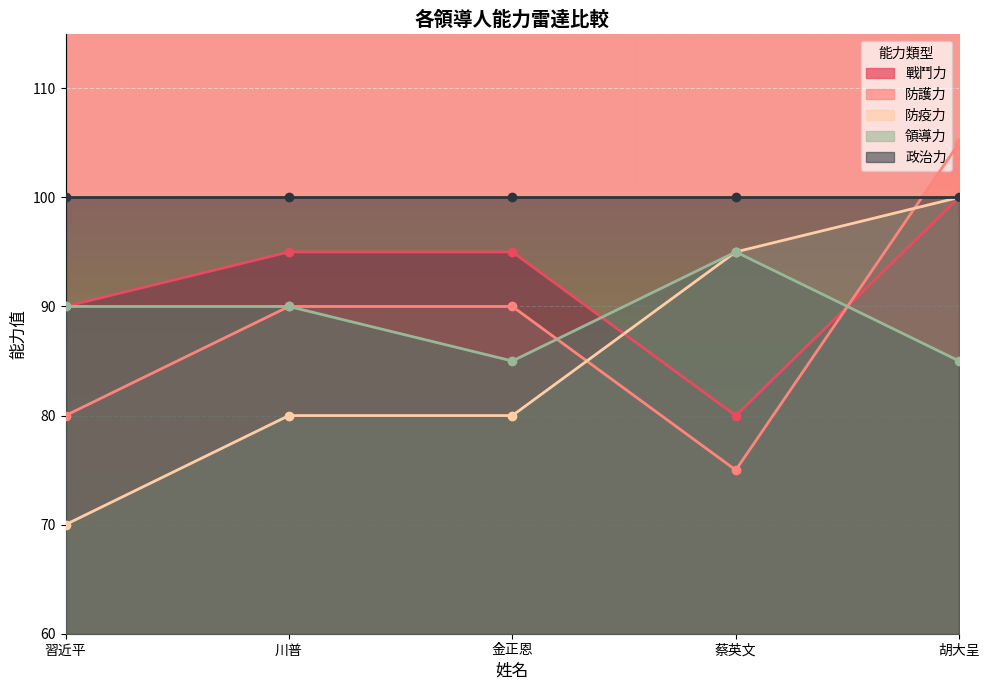

Is the value of 防護力 at 蔡英文 greater than the value of 防疫力 at 金正恩?

No